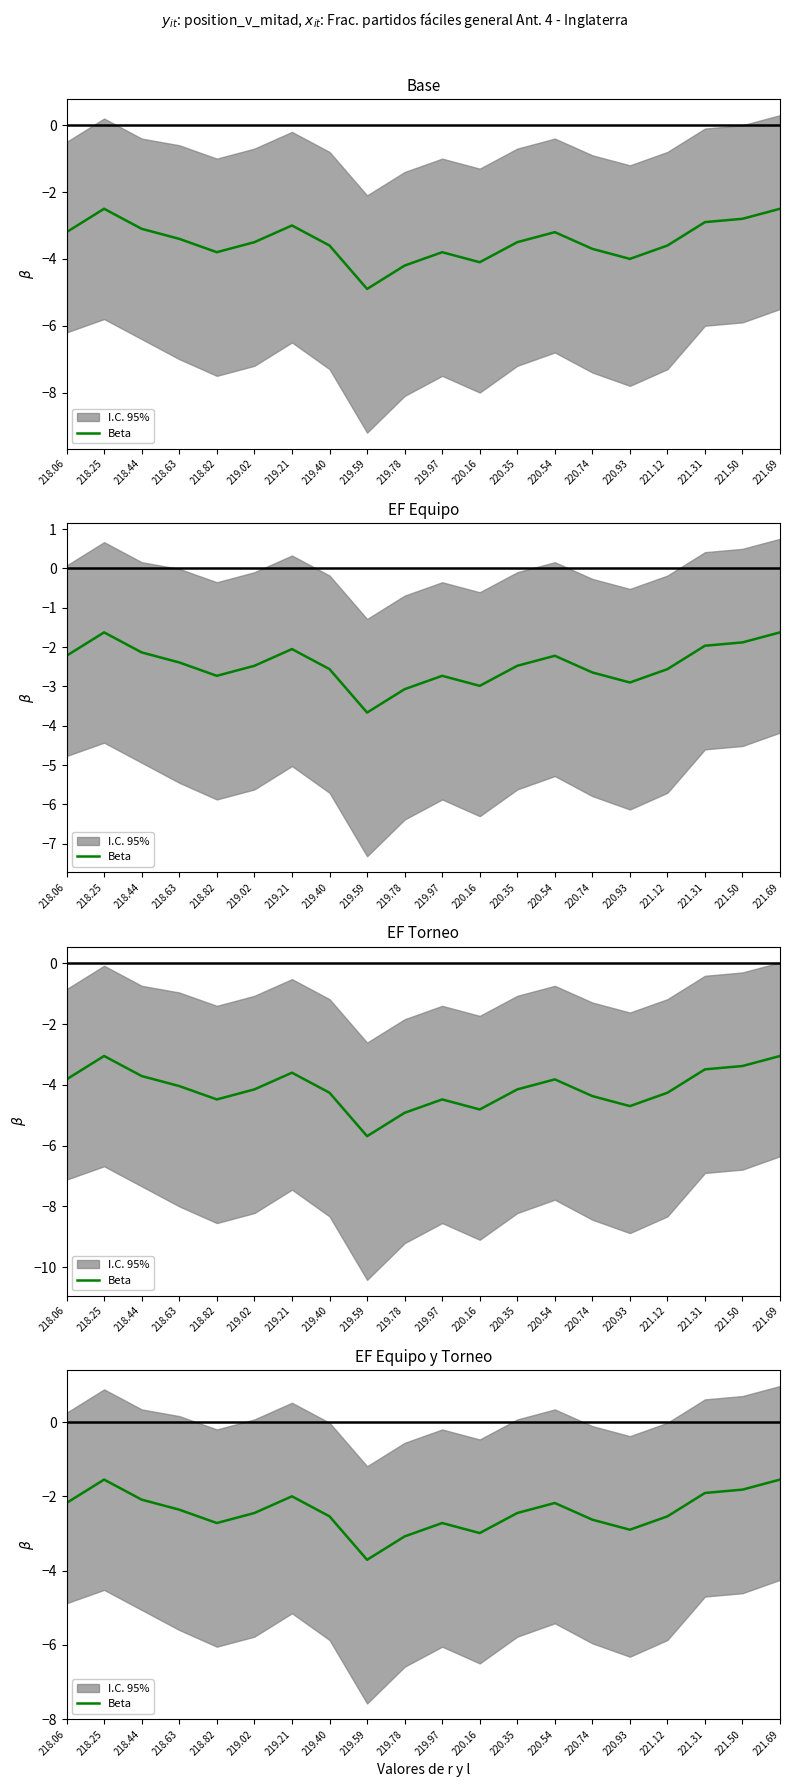

List the labels in order of value, smallest first.

219.59, 219.78, 220.16, 220.93, 218.82, 219.97, 220.74, 219.40, 221.12, 219.02, 220.35, 218.63, 218.06, 220.54, 218.44, 219.21, 221.31, 221.50, 218.25, 221.69